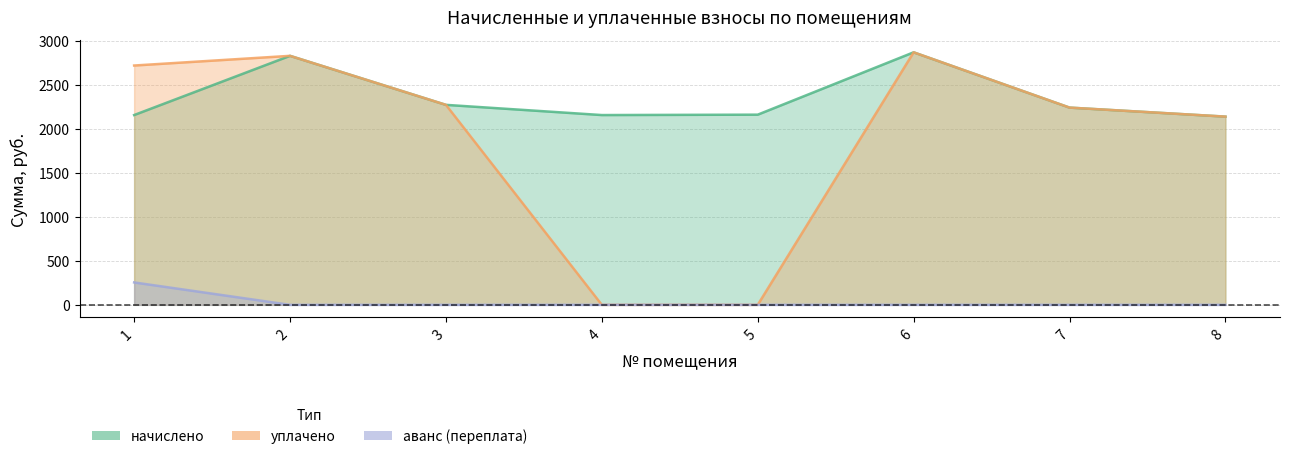

At which category is the sum across all series the highest?

6